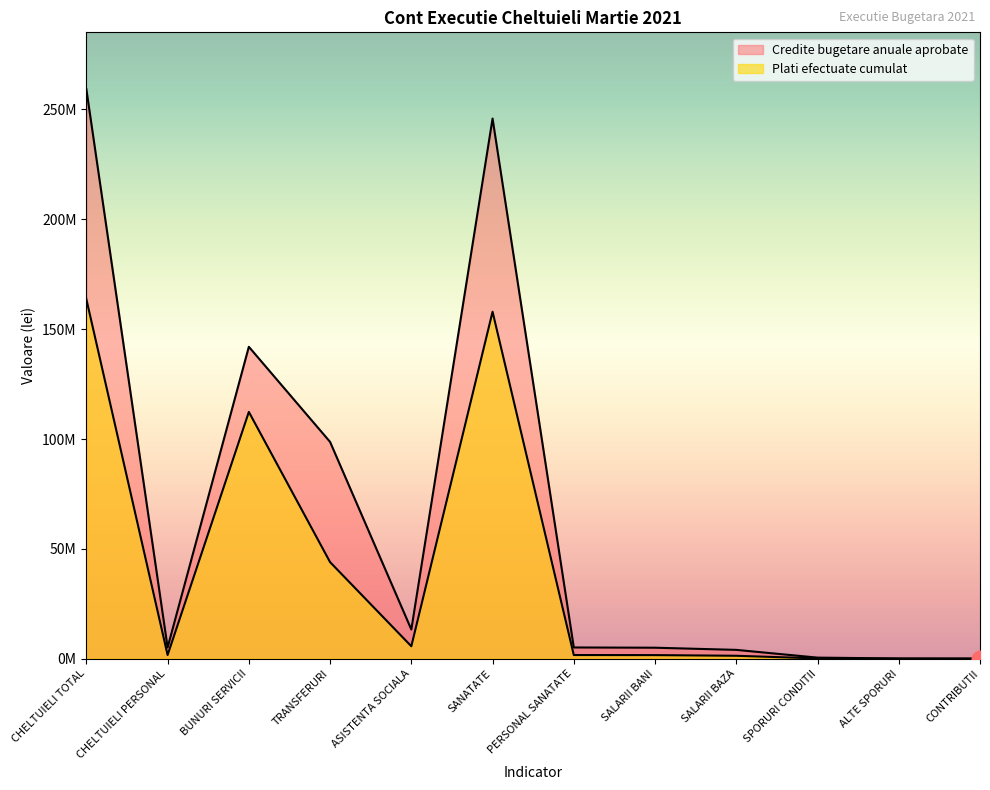

Does the chart display data point markers on the line(s)?

No